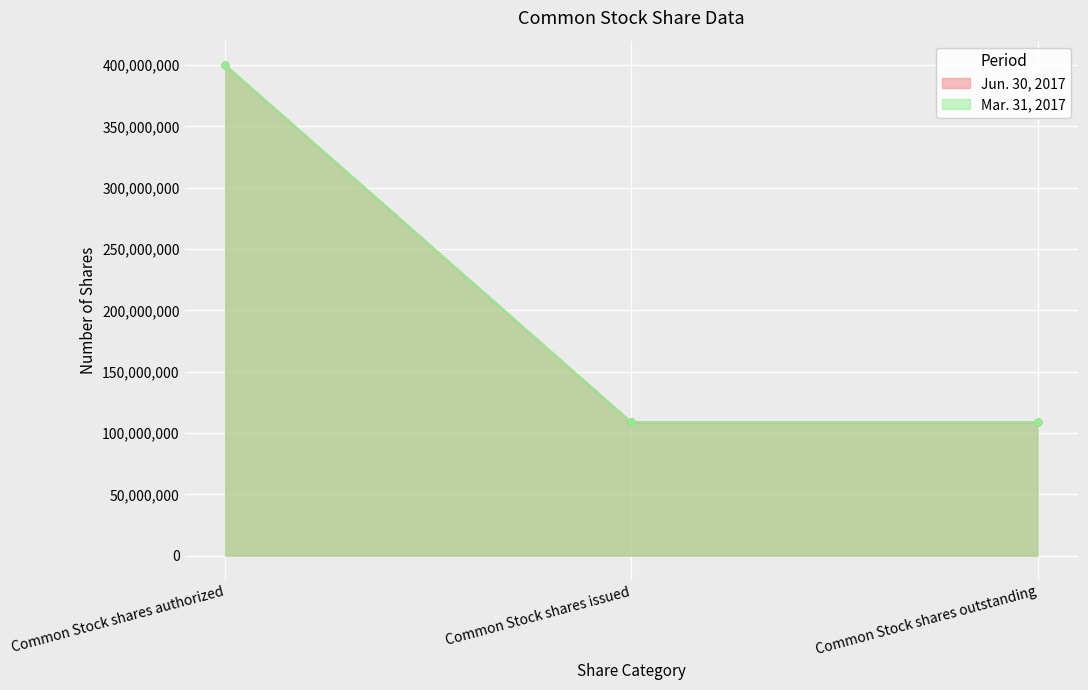

Which series has the largest range (max minus min)?

Jun. 30, 2017